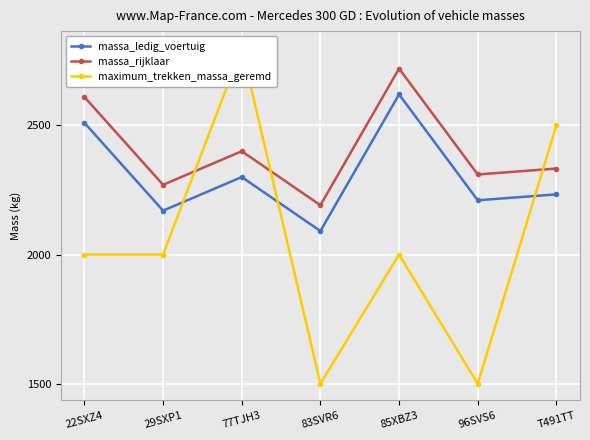

How many categories are shown in the chart?

7